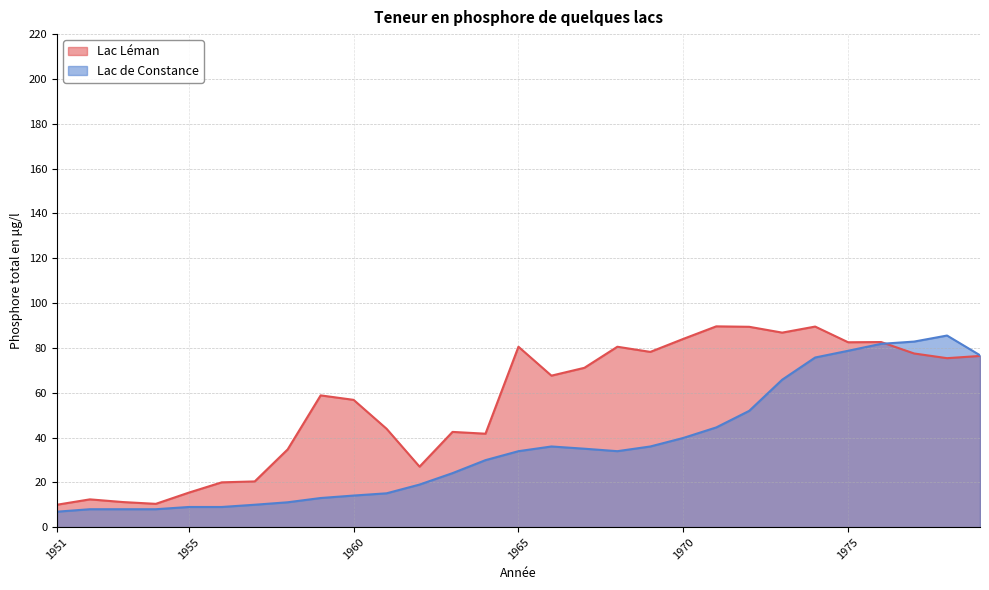

Which series has the largest range (max minus min)?

Lac Léman